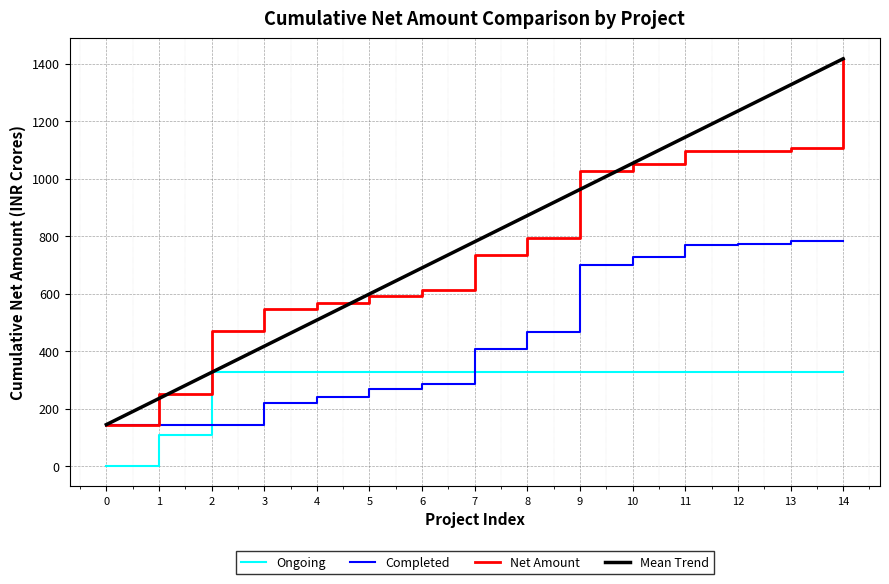

What is the difference between the maximum and minimum values in the Mean Trend series?

1273.5